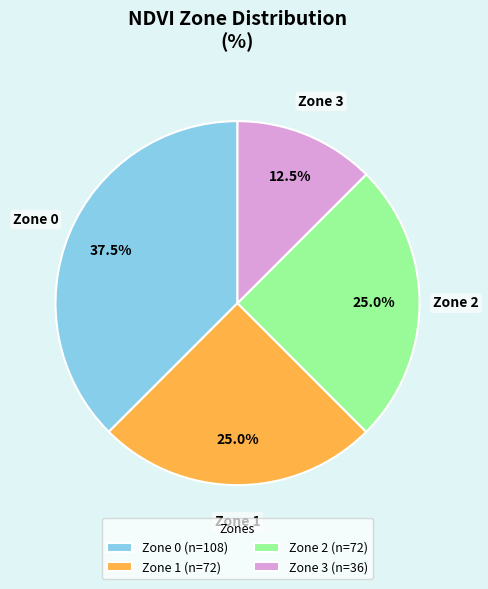

How many slices are in this pie chart?

4